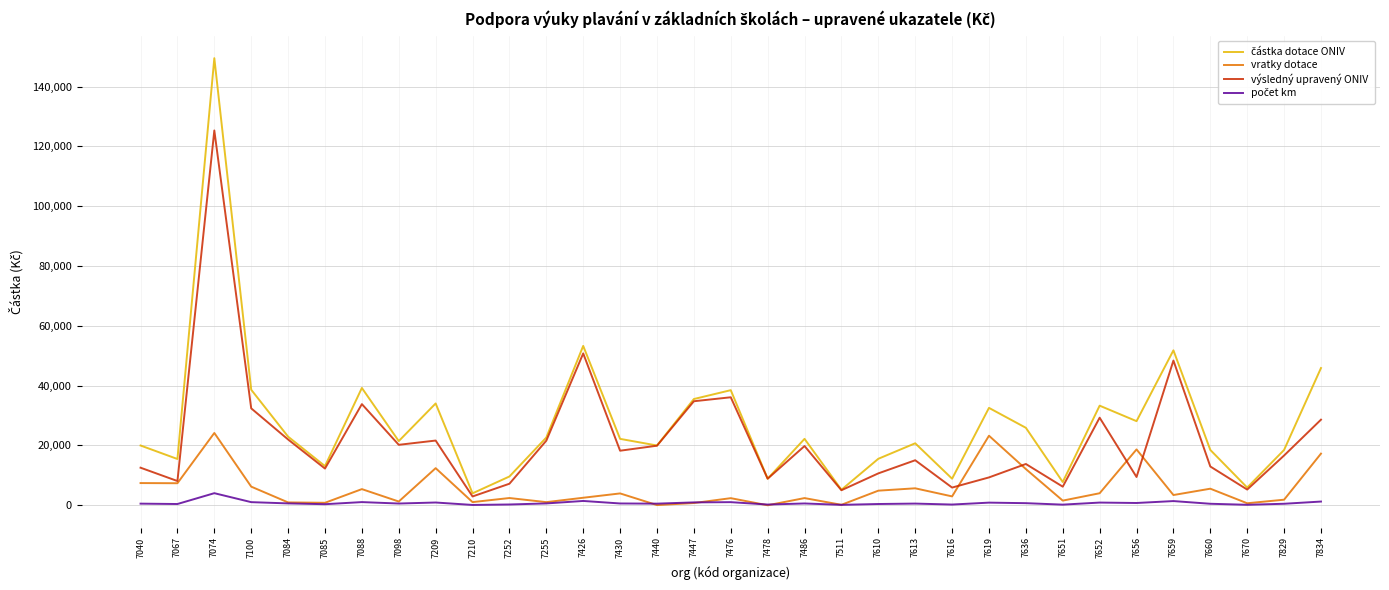

True or false: vratky dotace has a value of 12100.0 at 7636.

True